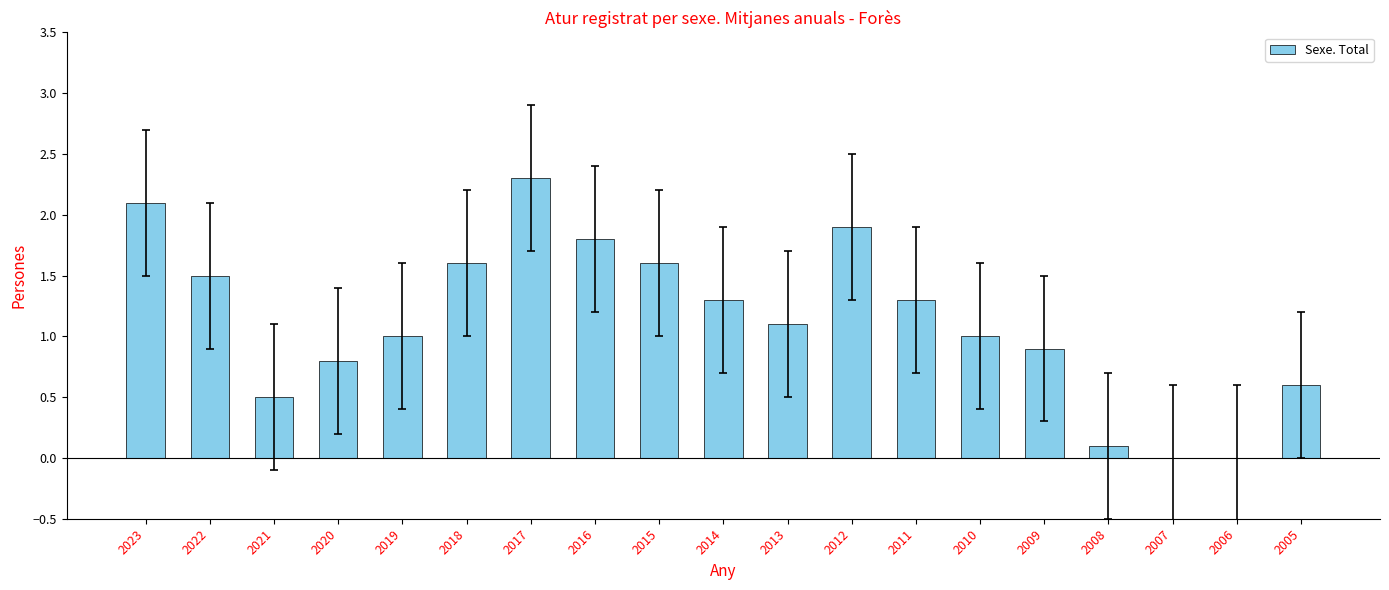

What is the sum of all values?

21.4